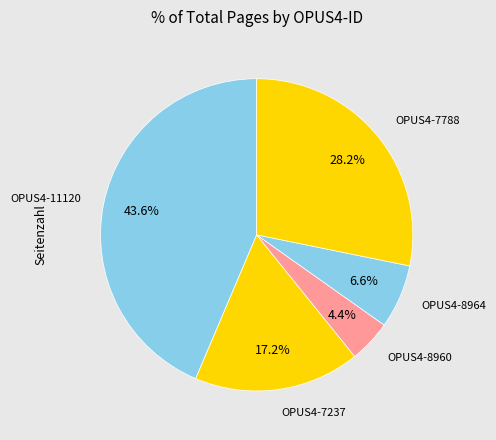

Rank the categories by value from highest to lowest.

OPUS4-11120, OPUS4-7788, OPUS4-7237, OPUS4-8964, OPUS4-8960